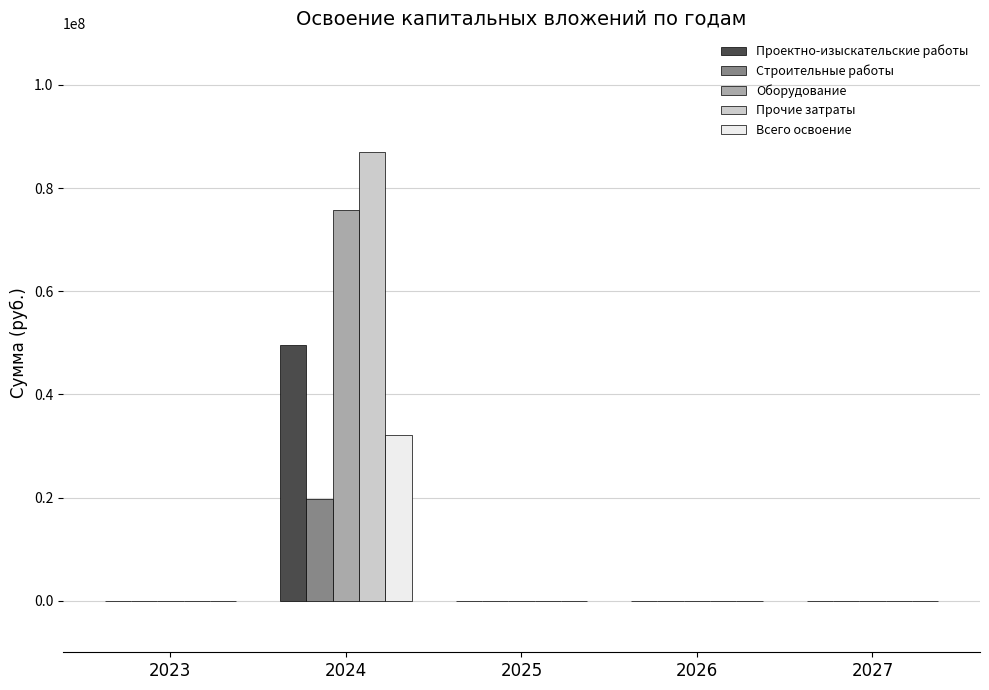

What is the sum of all Строительные работы values?

19804662